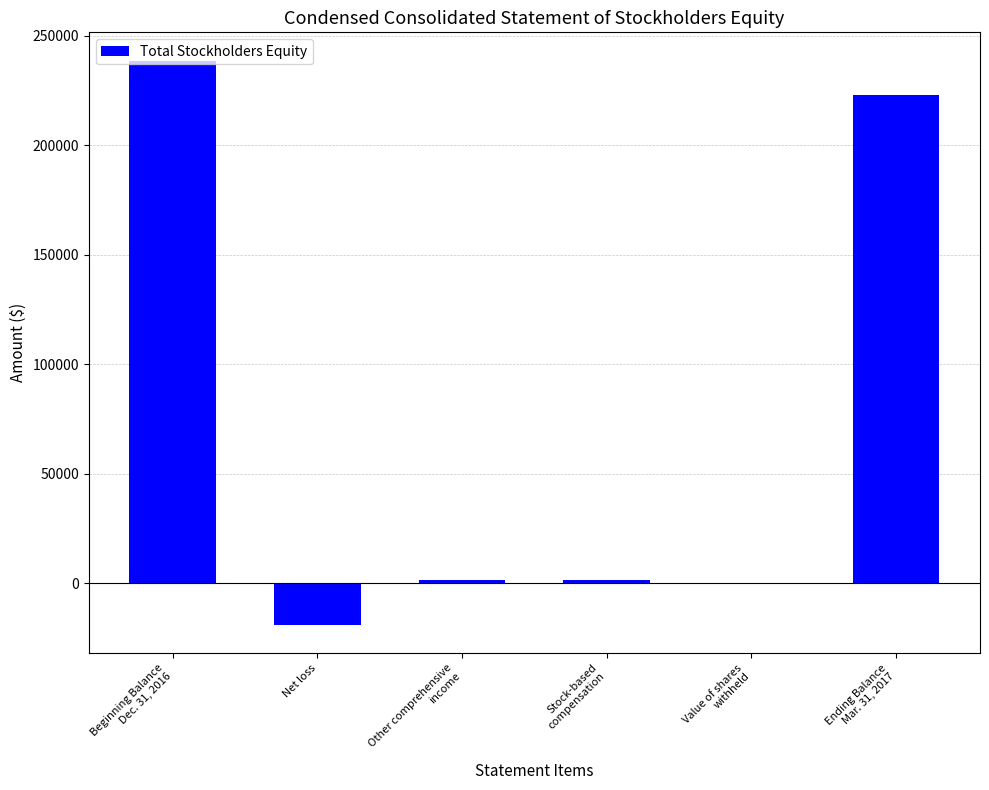

What is the change in value from Net loss to Stock-based
compensation?

+20429